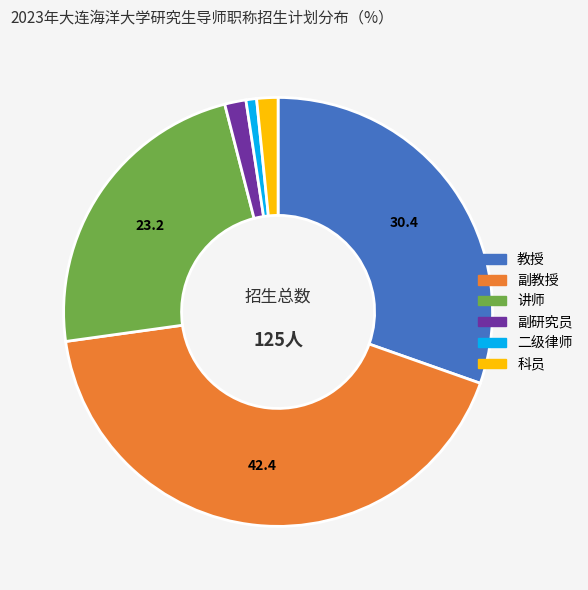

Between 教授 and 科员, which is larger?

教授